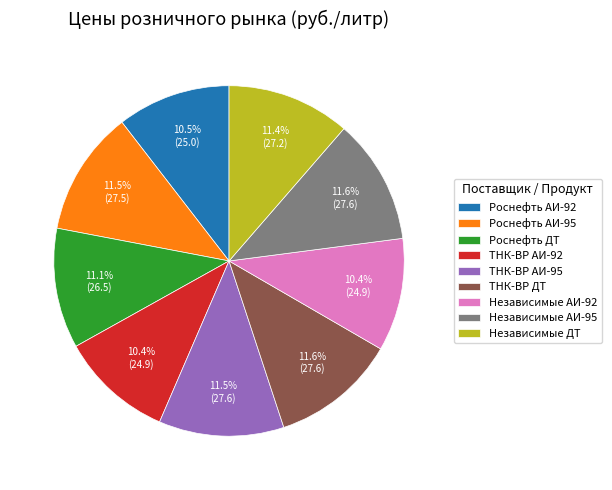

Between Роснефть АИ-95 and ТНК-ВР АИ-92, which is larger?

Роснефть АИ-95